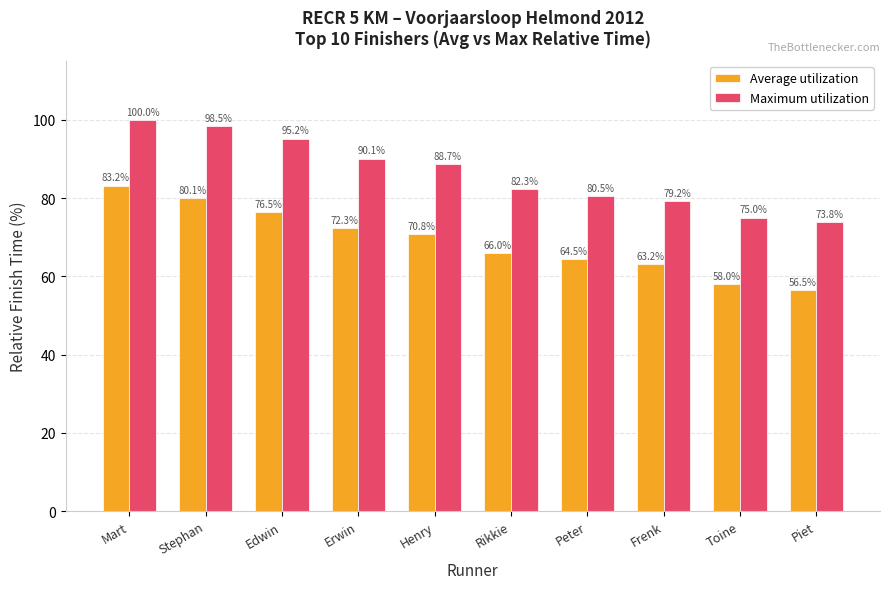

At which label does Maximum utilization first exceed 88?

Mart